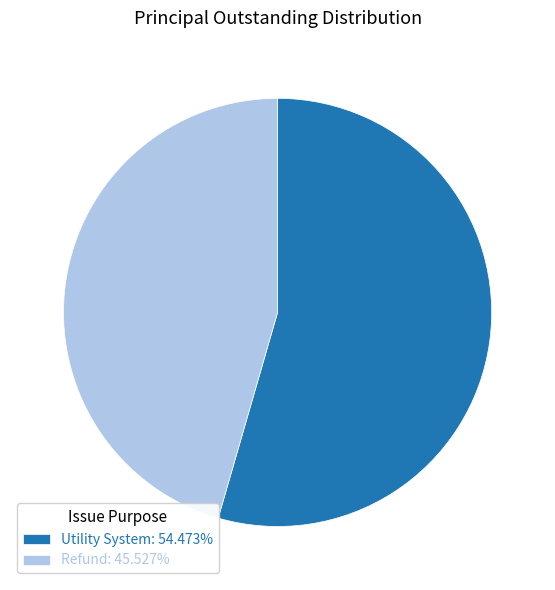

What is the largest slice in the pie chart?

Utility System